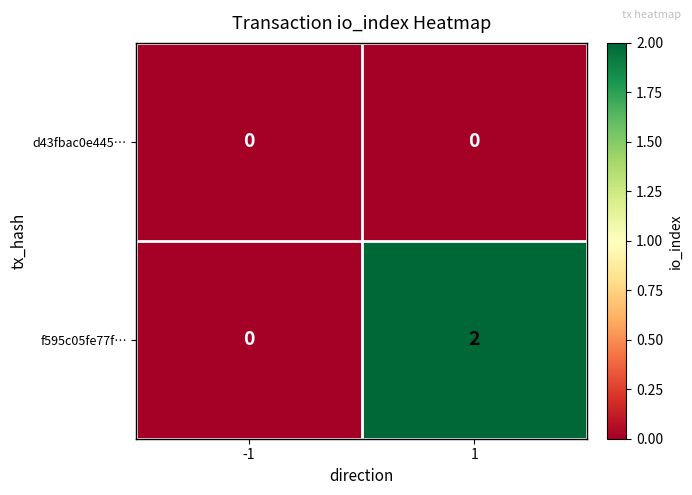

Which series has the widest spread of values?

f595c05fe77f…